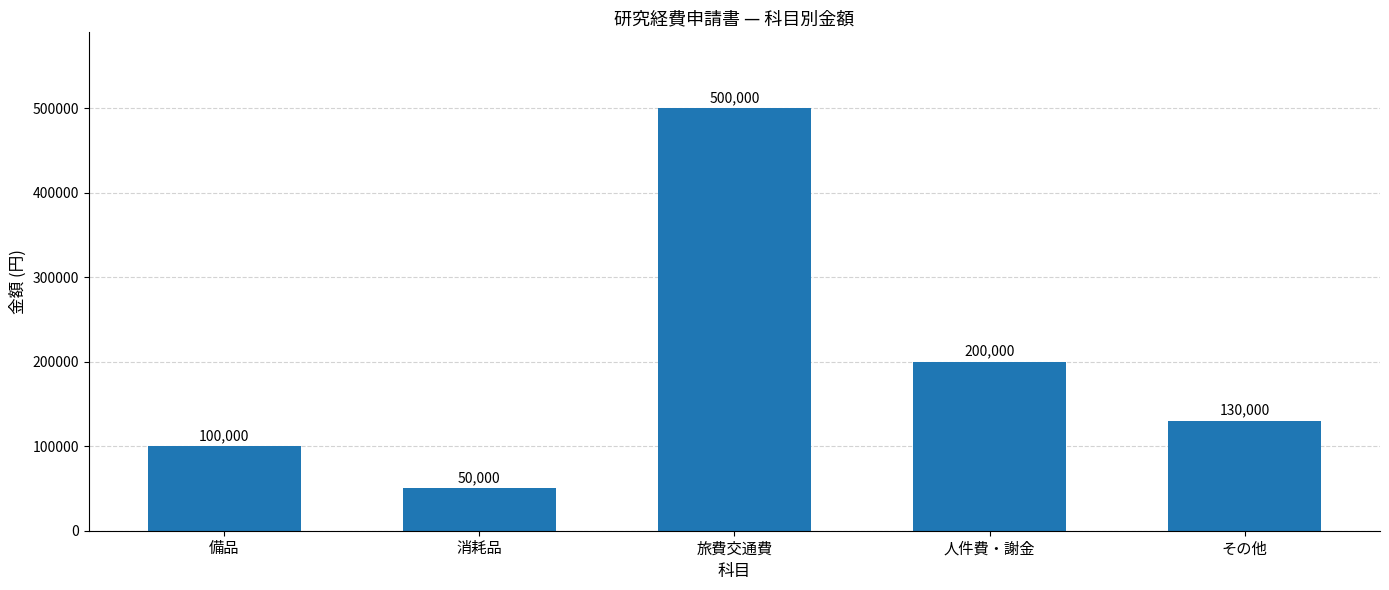

What is the smallest value displayed?

50000